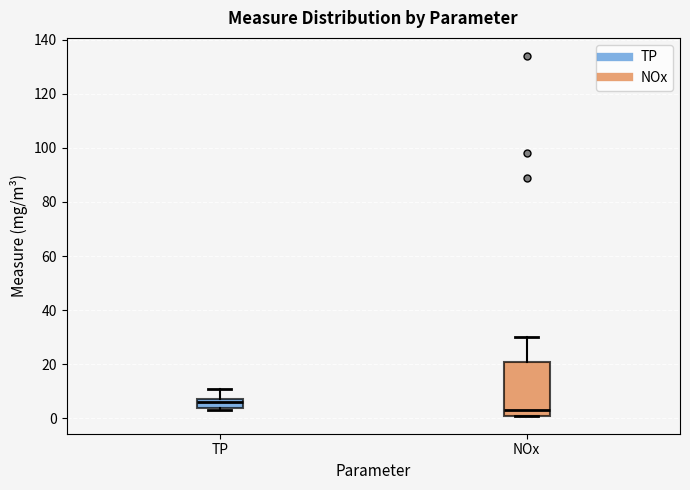

Which box has the highest median line?

TP